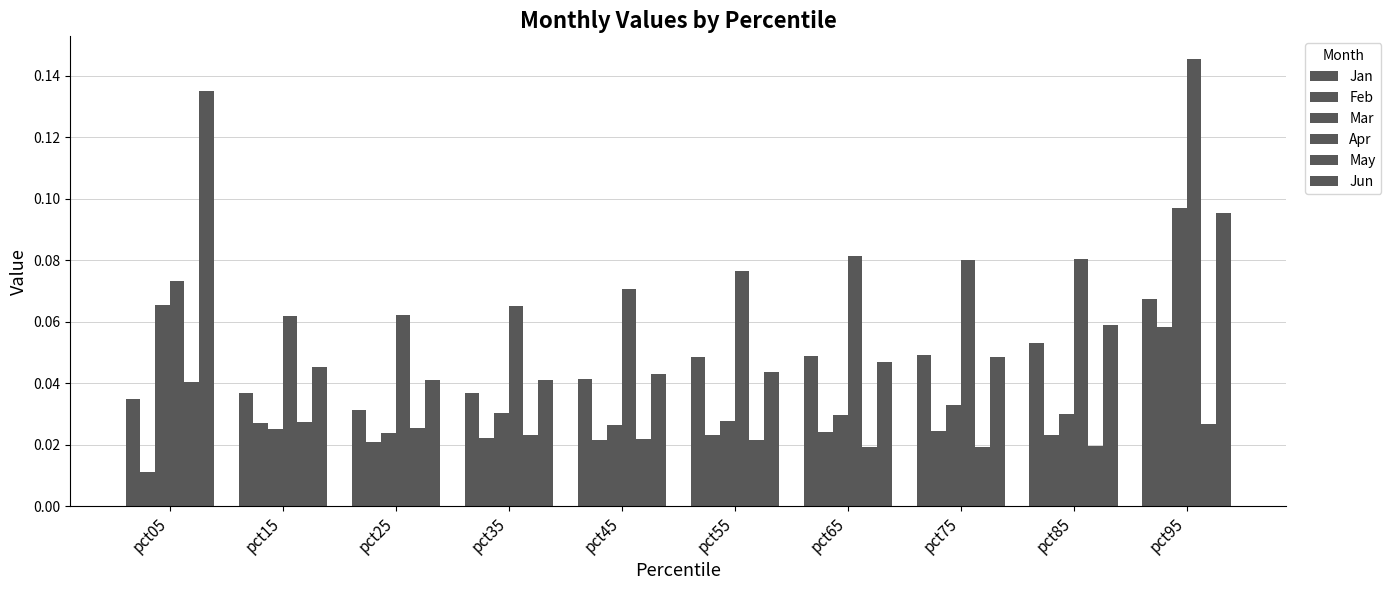

How many groups of bars are there?

10